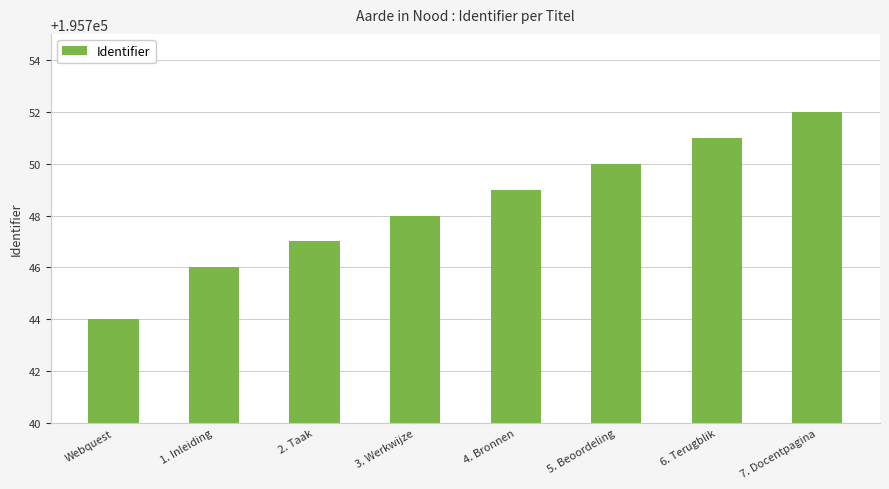

What value does the data have at 4. Bronnen?

195749